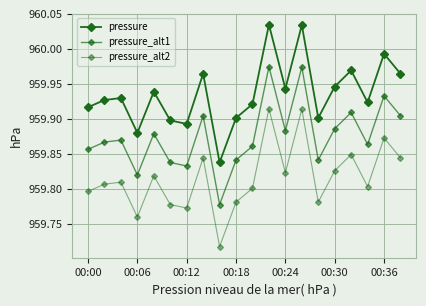

At which label does pressure reach its minimum?

8